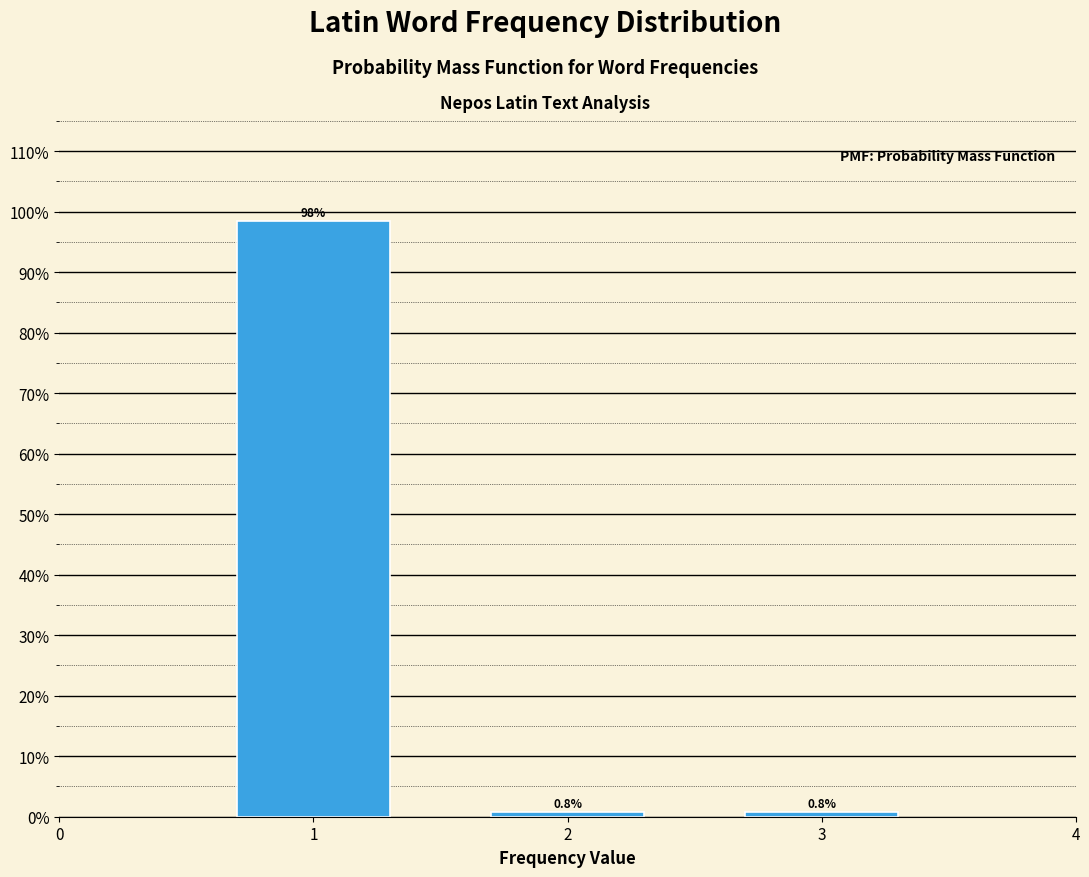

Reading left to right, transcribe all the data shown in this chart.

98.4	0.8	0.8